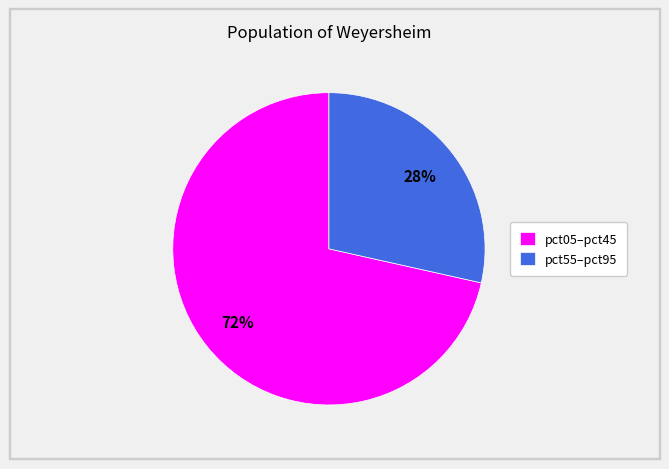

Is it true that pct05–pct45 is 79% of the pie?

False